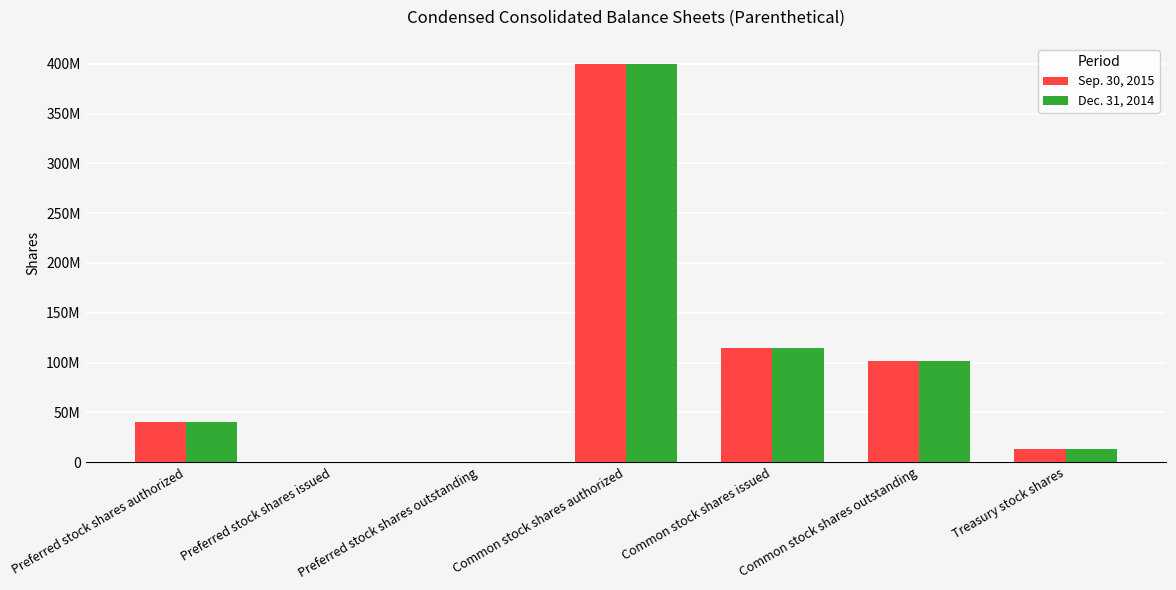

Is it true that Sep. 30, 2015 equals 40000000 at Preferred stock shares authorized?

True